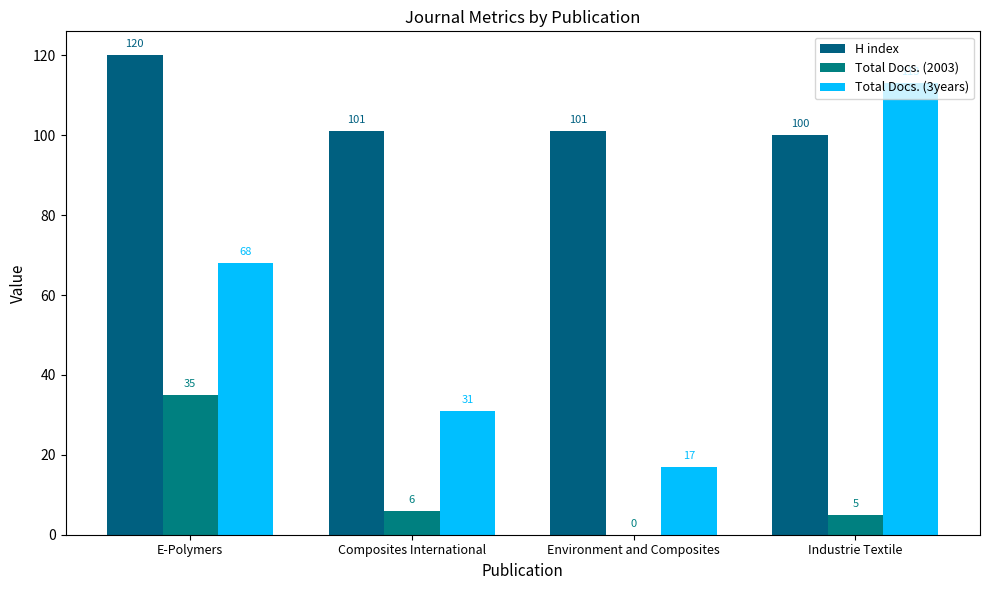

How many groups of bars are there?

4